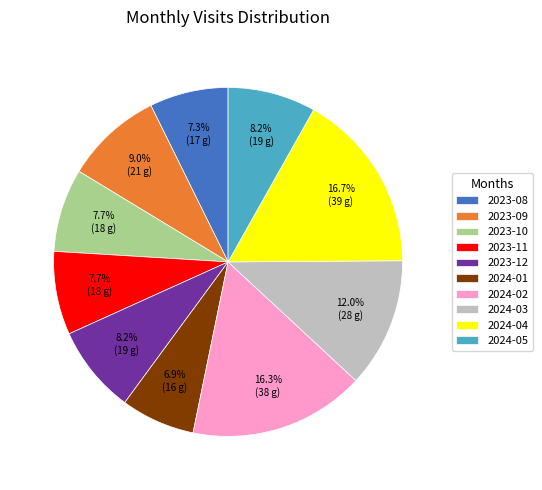

Between 2023-11 and 2023-09, which is larger?

2023-09